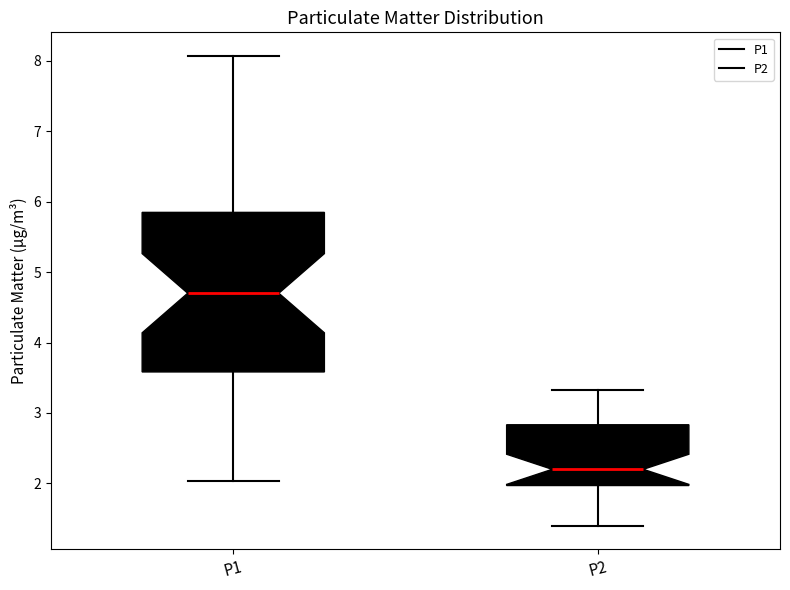

Where is the upper edge of the box for P2 on the y-axis? The values are not printed on the chart, so give them approximately, as read against the axis.

2.8